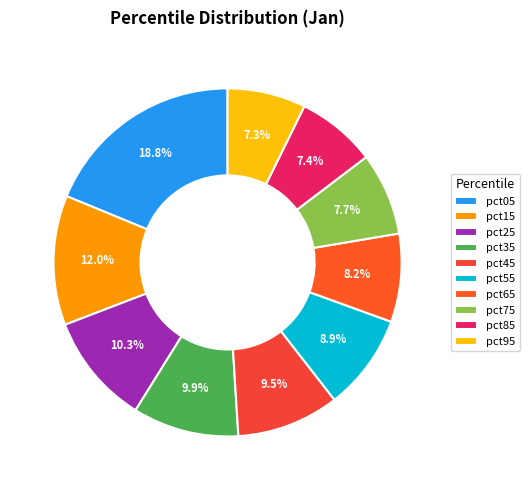

To the nearest percent, what percentage of the pie is pct95?

7%